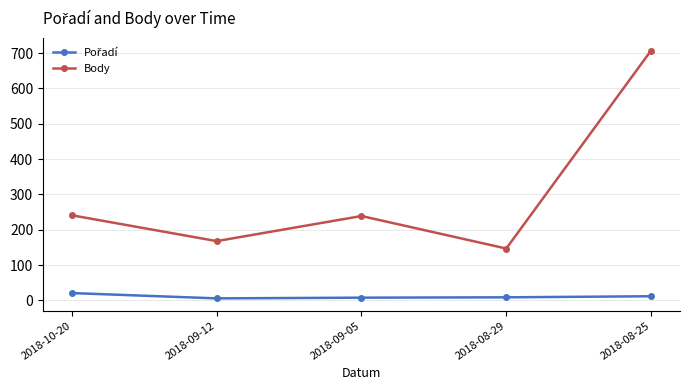

Read the Body value at 2018-08-29.

147